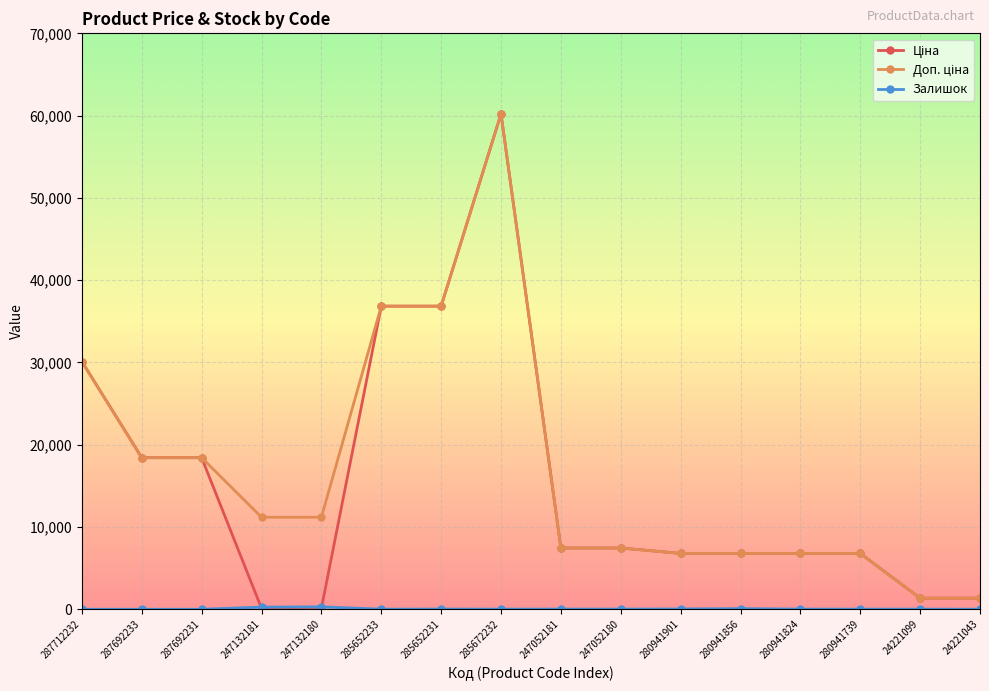

At how many categories does at least one series exceed 26015?

4